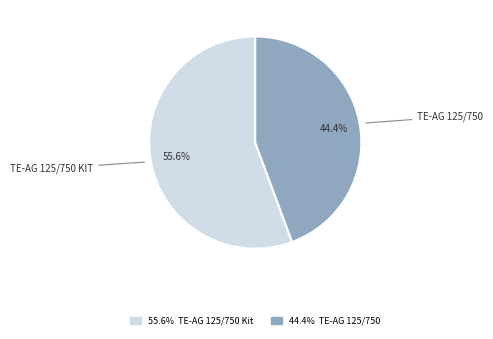

Is there a majority slice in this chart?

Yes